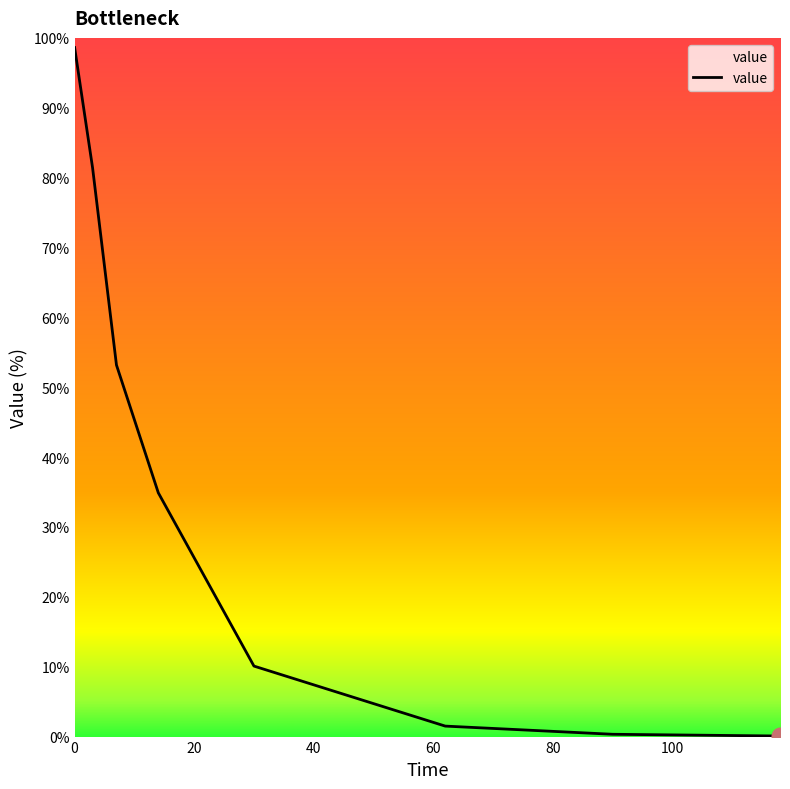

True or false: the data has more than 2 interior local peaks.

False